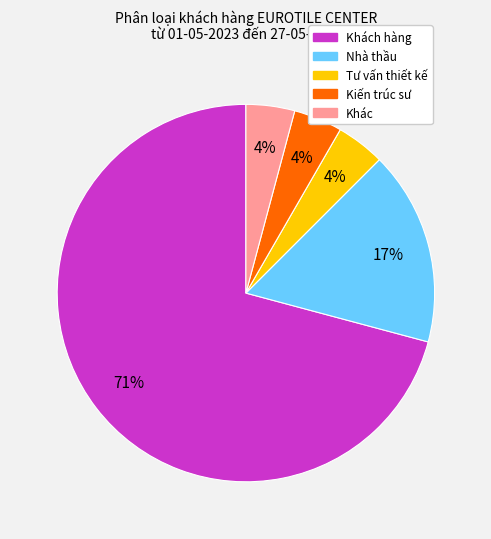

To the nearest percent, what is the difference between the largest and smallest slice percentages?

67%